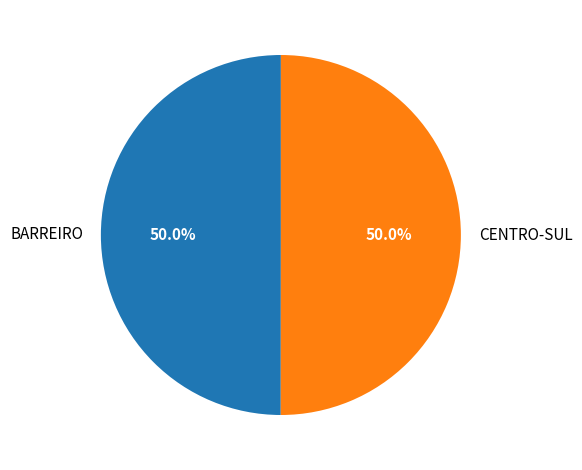

Do CENTRO-SUL and BARREIRO together represent more than half of the pie?

Yes